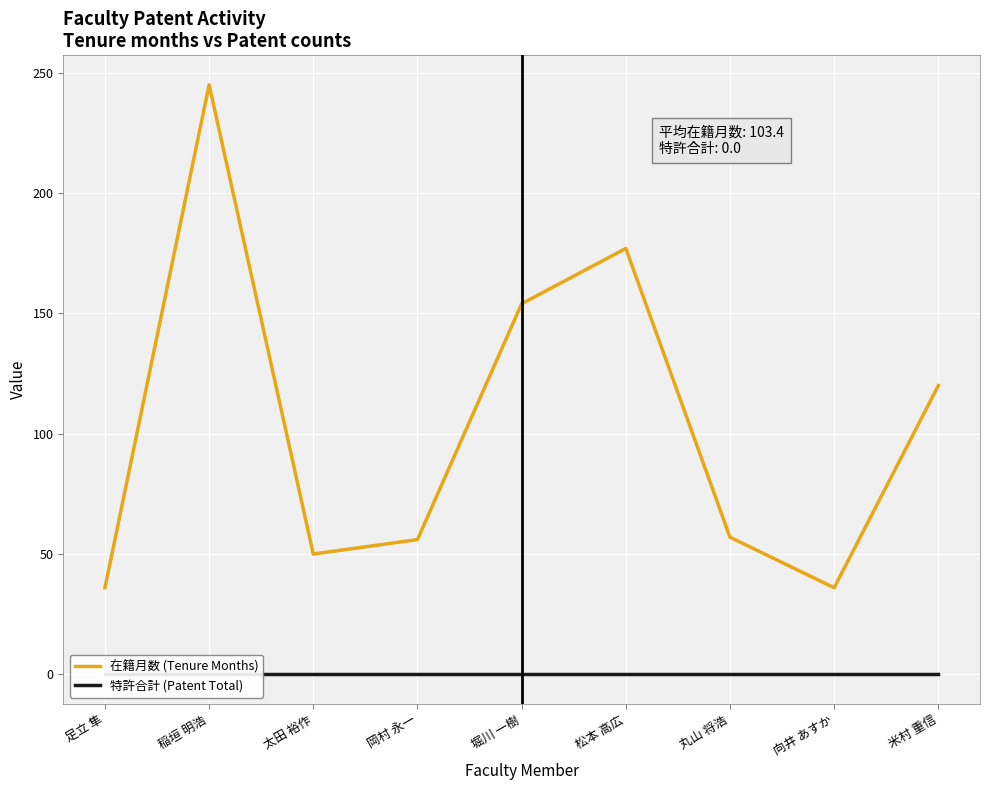

Between 岡村 永一 and 松本 高広, which series saw the biggest shift?

在籍月数 (Tenure Months)